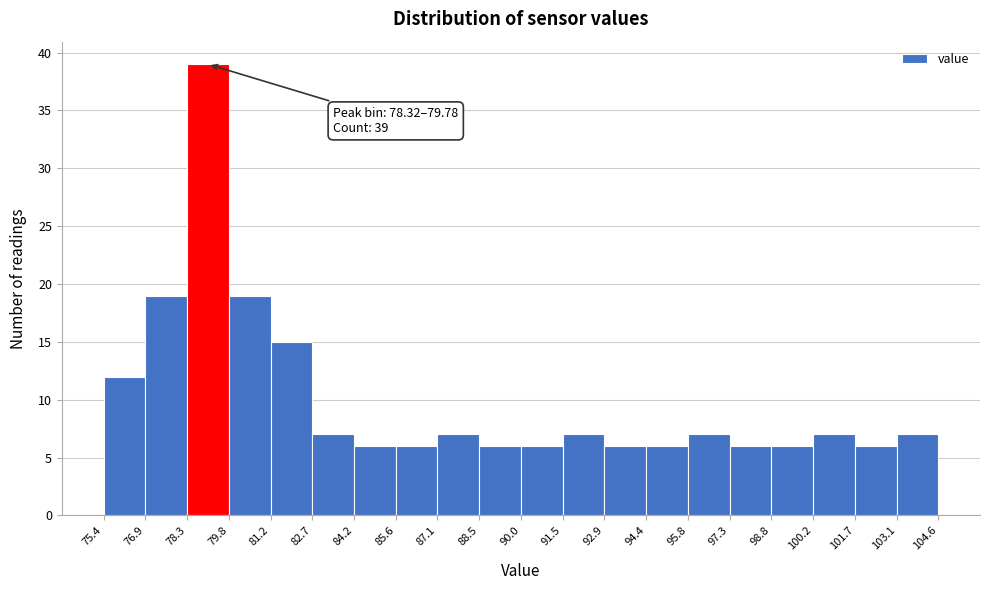

Which range on the x-axis has the tallest bar?

78.3 to 79.8